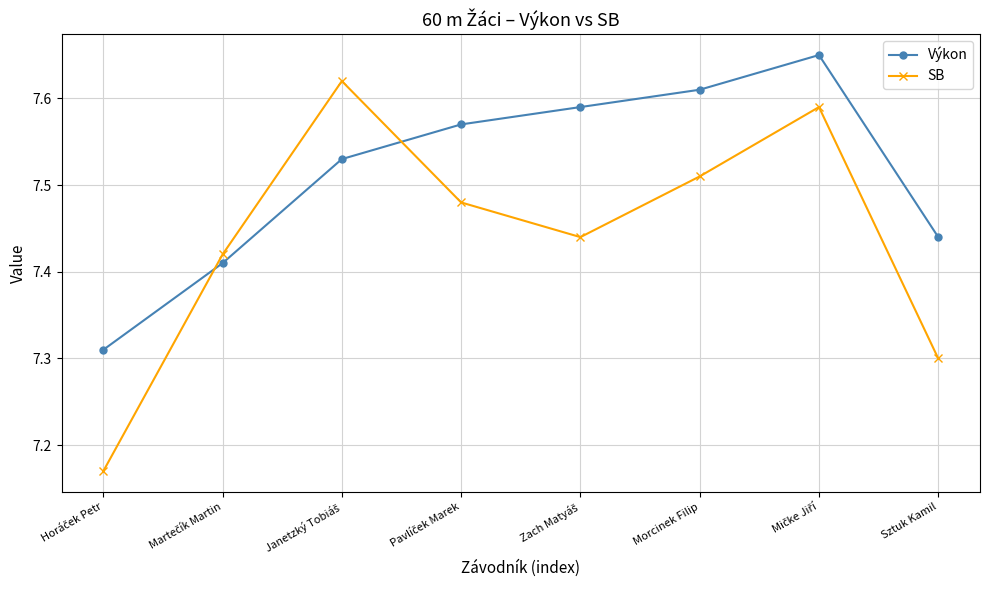

How many series are shown in this chart?

2